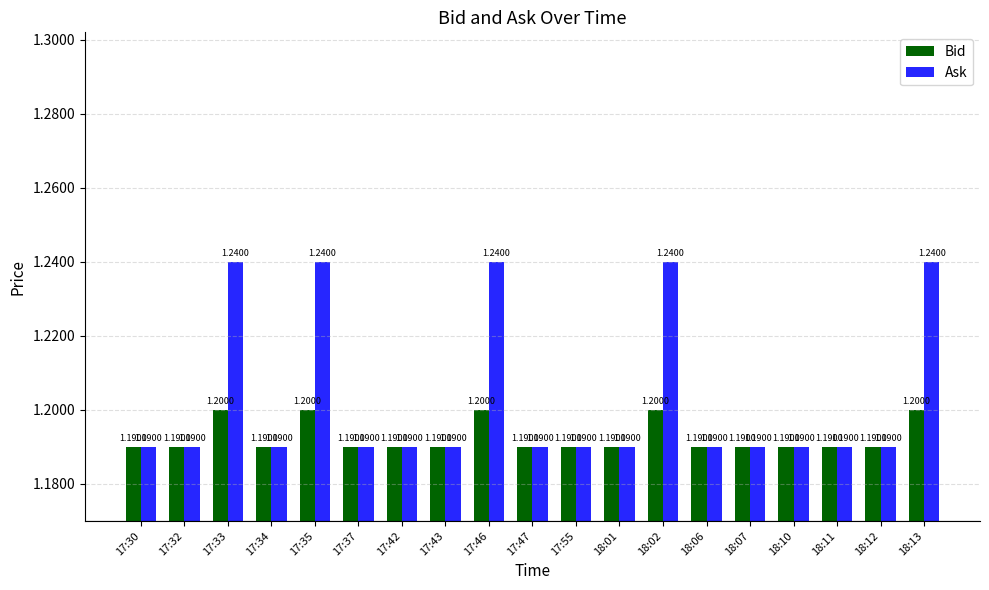

Which series has the largest range (max minus min)?

Ask